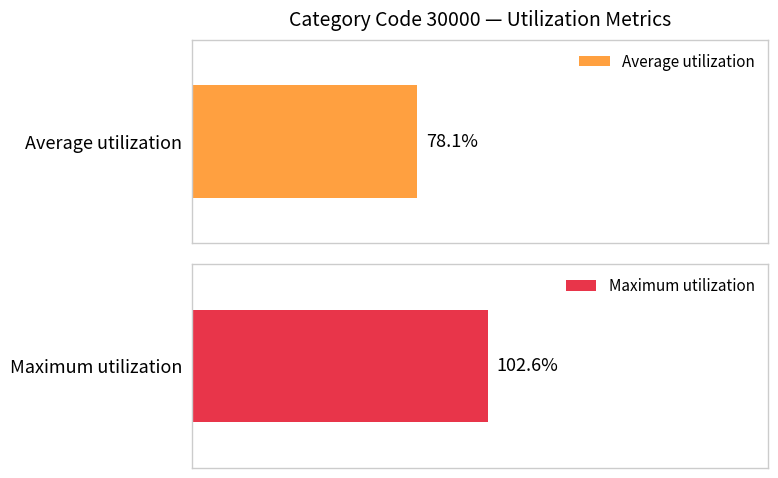

Does the chart contain any negative values?

No